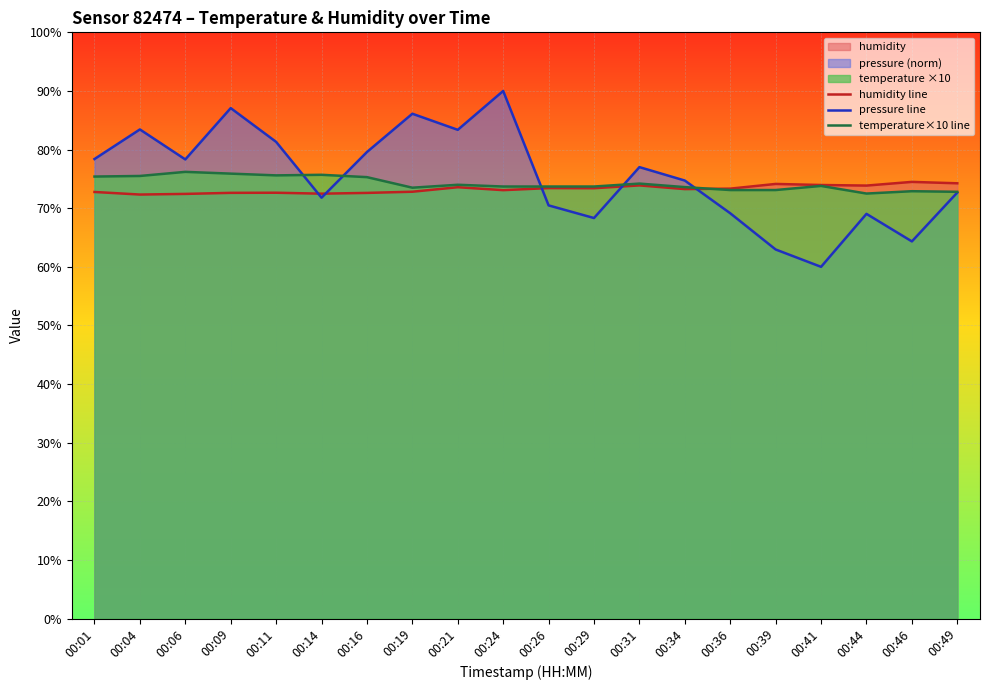

How many lines are shown in the chart?

3